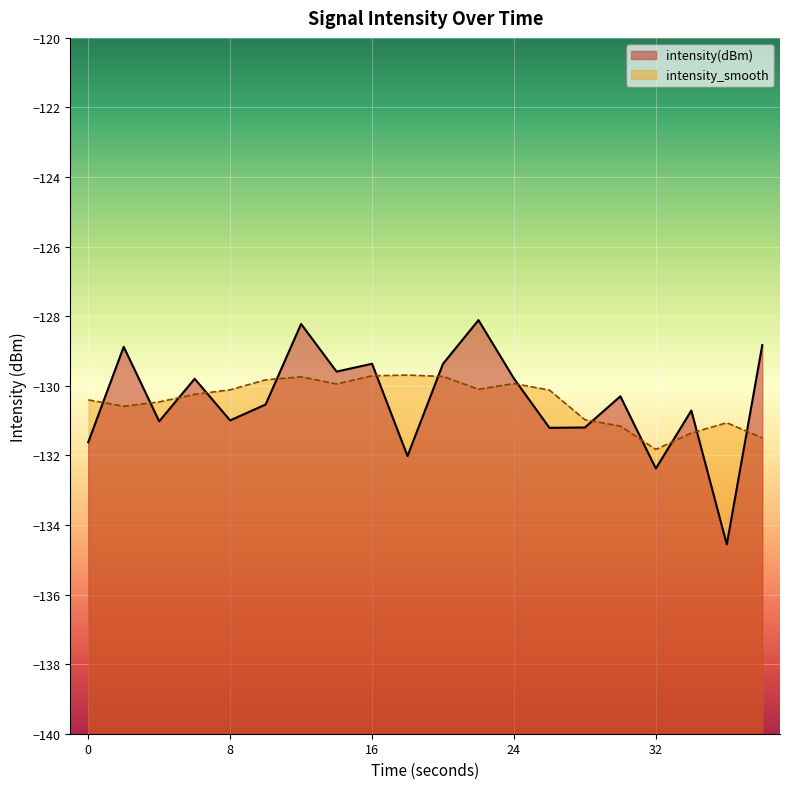

Between 32 and 12, which is larger?

12